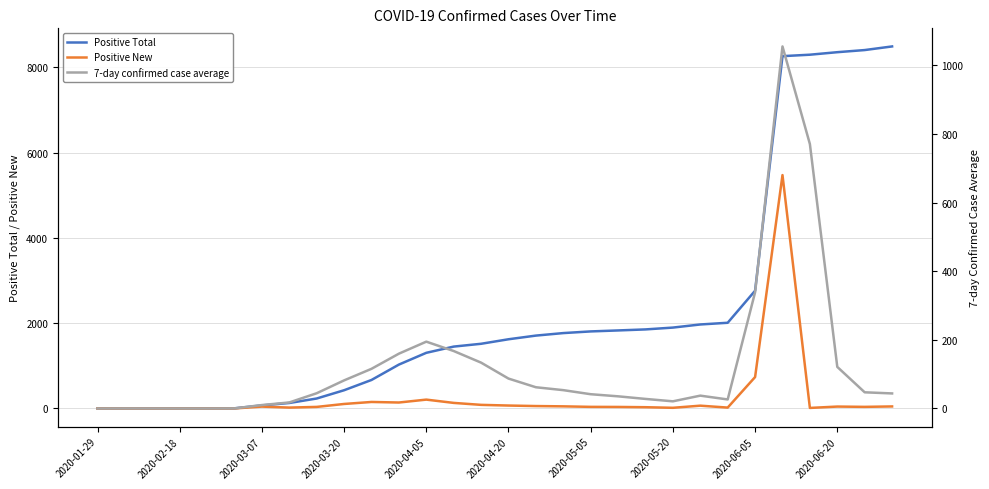

The value of Positive New at 2020-06-05 is 737. True or false?

True